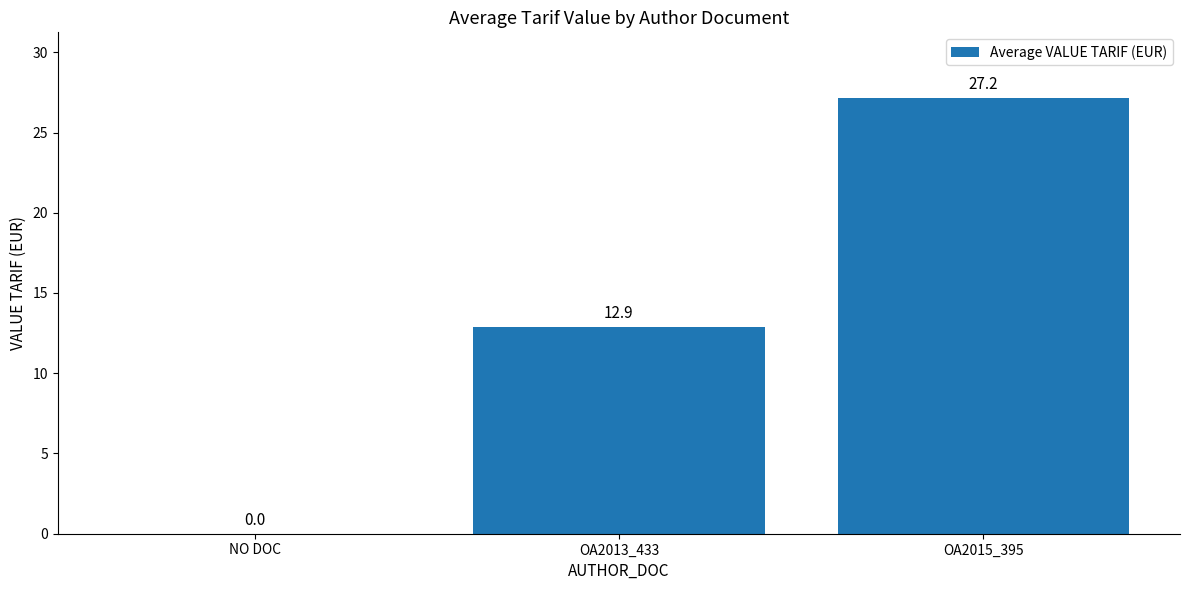

What is the average value?

13.4